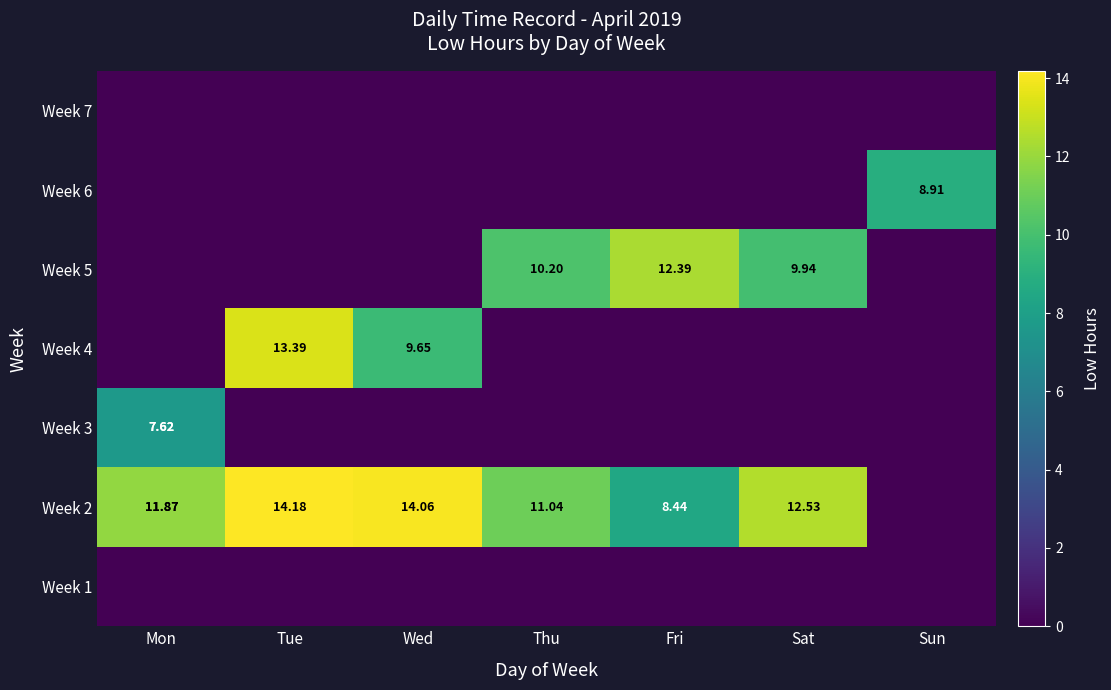

Between Tue and Thu, which series saw the biggest shift?

Week 4